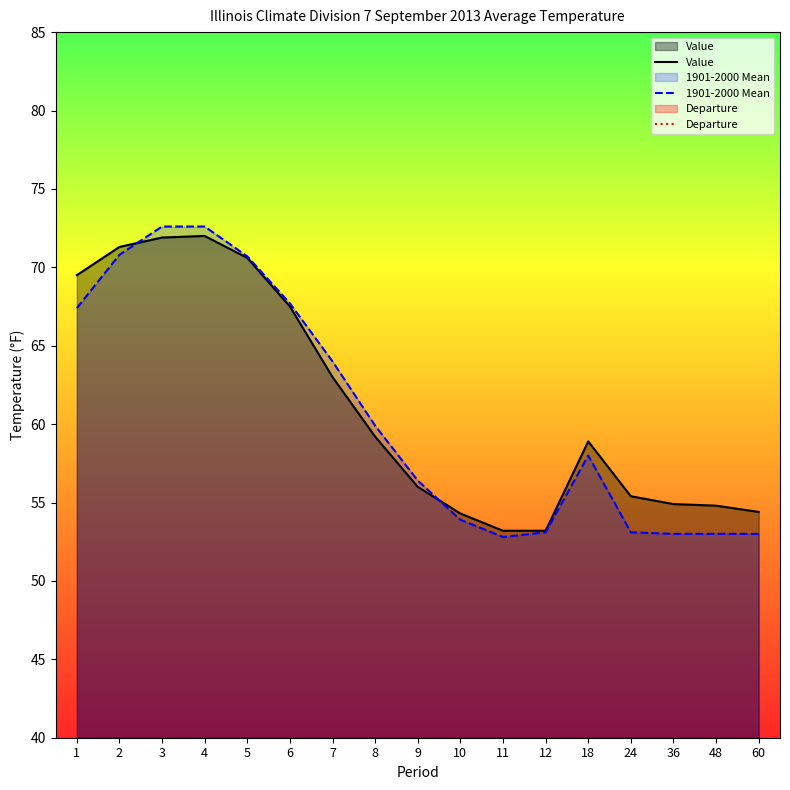

Between 6 and 7, which series saw the biggest shift?

Value